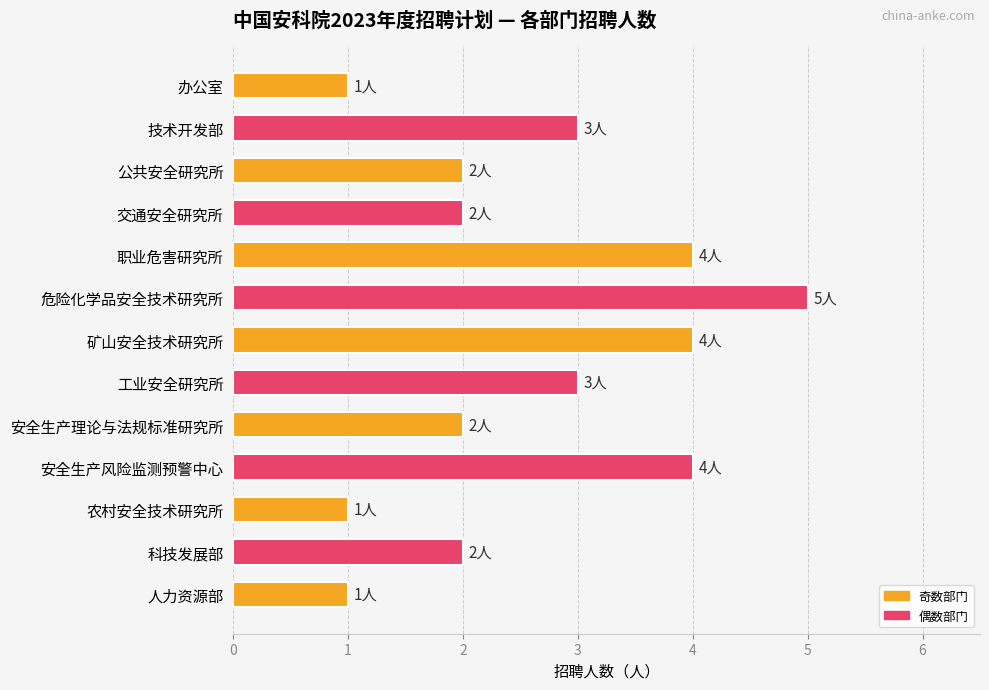

Does the chart contain stacked bars?

No